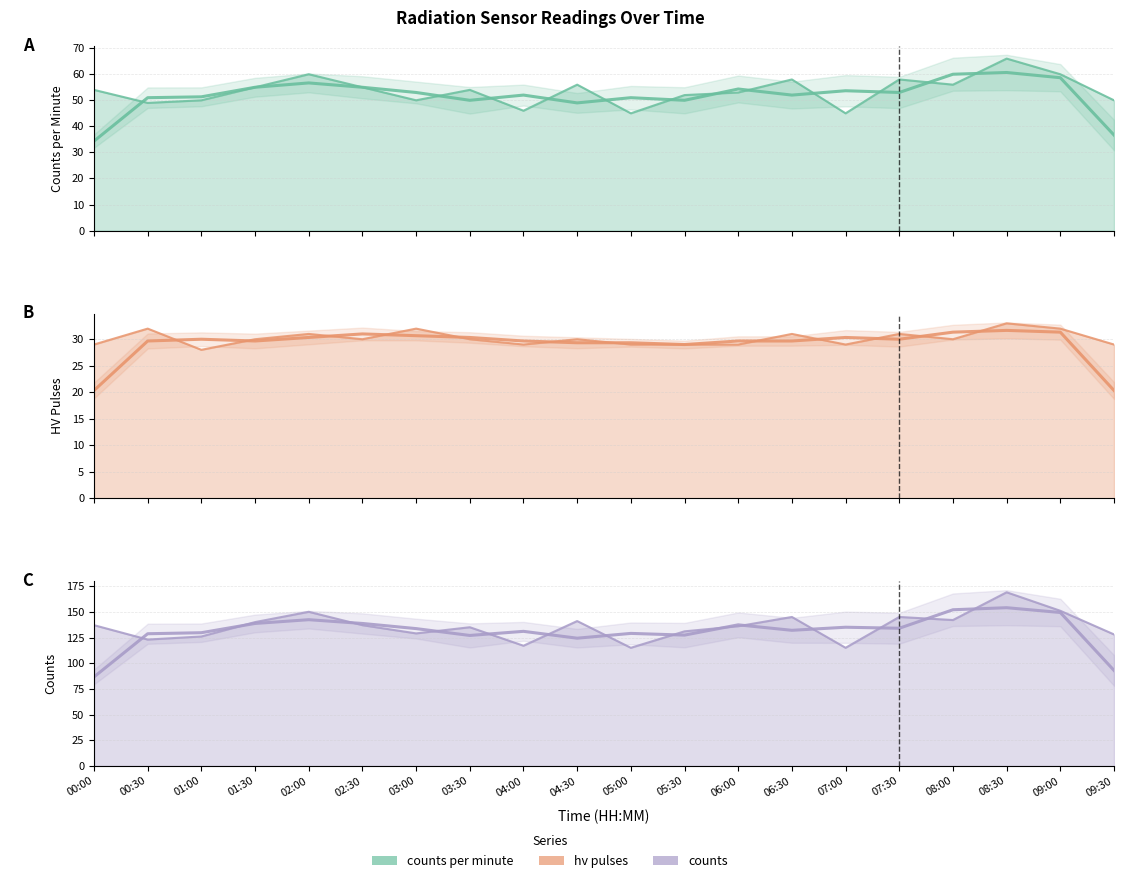

Reading left to right, extract all data points from this chart.

counts_per_minute: 00:00=54	00:30=49	01:00=50	01:30=55	02:00=60	02:30=55	03:00=50	03:30=54	04:00=46	04:30=56	05:00=45	05:30=52	06:00=53	06:30=58	07:00=45	07:30=58	08:00=56	08:30=66	09:00=60	09:30=50
hv_pulses: 00:00=29	00:30=32	01:00=28	01:30=30	02:00=31	02:30=30	03:00=32	03:30=30	04:00=29	04:30=30	05:00=29	05:30=29	06:00=29	06:30=31	07:00=29	07:30=31	08:00=30	08:30=33	09:00=32	09:30=29
counts: 00:00=137	00:30=123	01:00=126	01:30=140	02:00=150	02:30=137	03:00=129	03:30=135	04:00=117	04:30=141	05:00=115	05:30=131	06:00=136	06:30=145	07:00=115	07:30=145	08:00=142	08:30=169	09:00=151	09:30=128